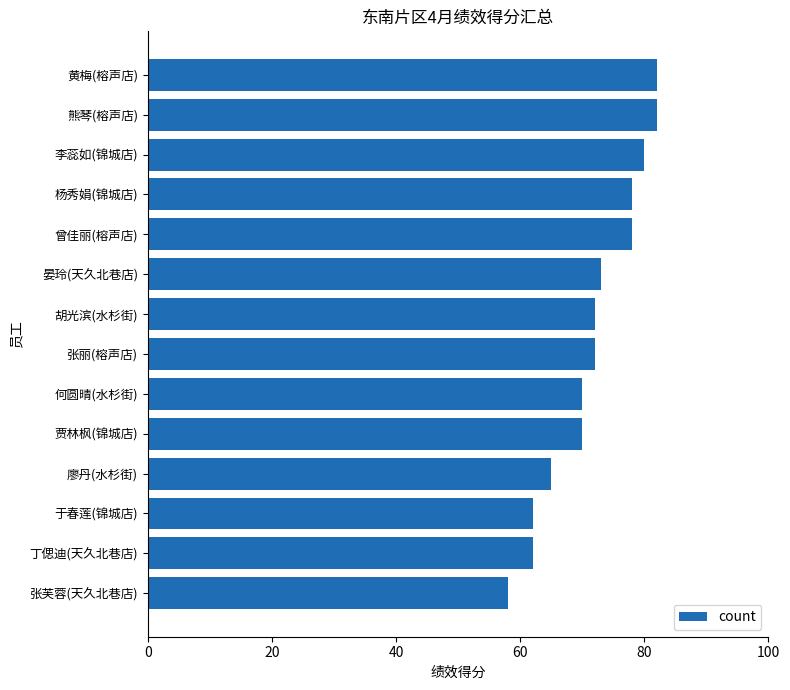

Reading bottom to top, transcribe all the data shown in this chart.

张芙蓉(天久北巷店)=58	丁偲迪(天久北巷店)=62	于春莲(锦城店)=62	廖丹(水杉街)=65	贾林枫(锦城店)=70	何圆晴(水杉街)=70	张丽(榕声店)=72	胡光滨(水杉街)=72	晏玲(天久北巷店)=73	曾佳丽(榕声店)=78	杨秀娟(锦城店)=78	李蕊如(锦城店)=80	熊琴(榕声店)=82	黄梅(榕声店)=82